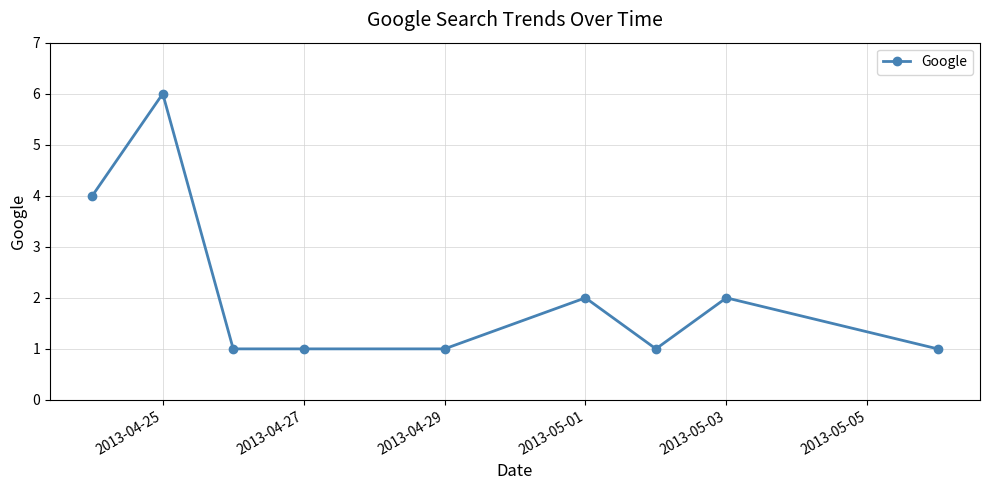

How many data points does each series have?

9